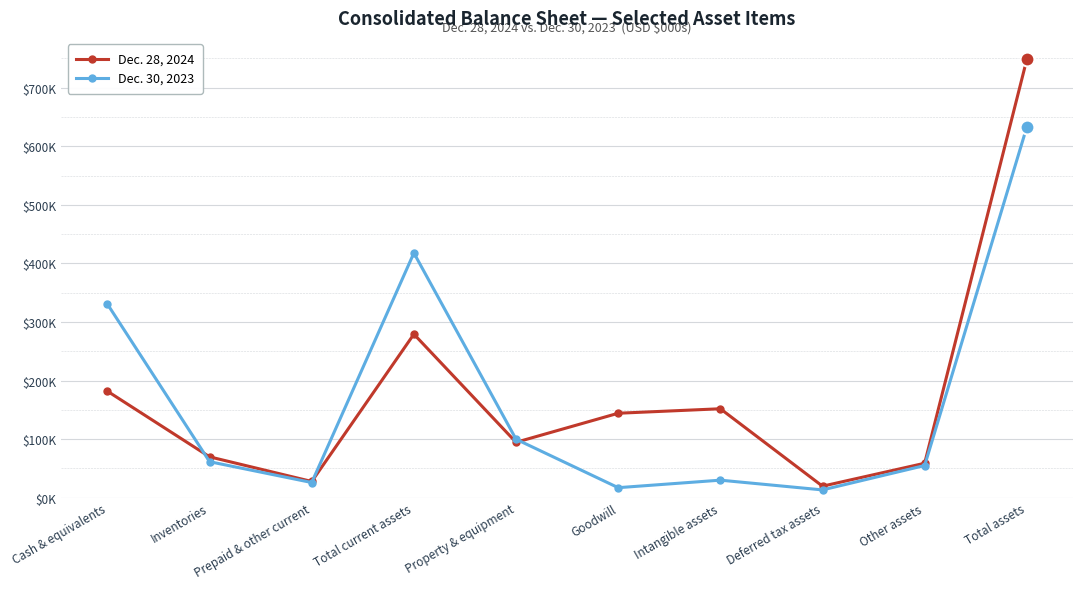

True or false: Dec. 30, 2023 has a value of 632757 at Total assets.

True